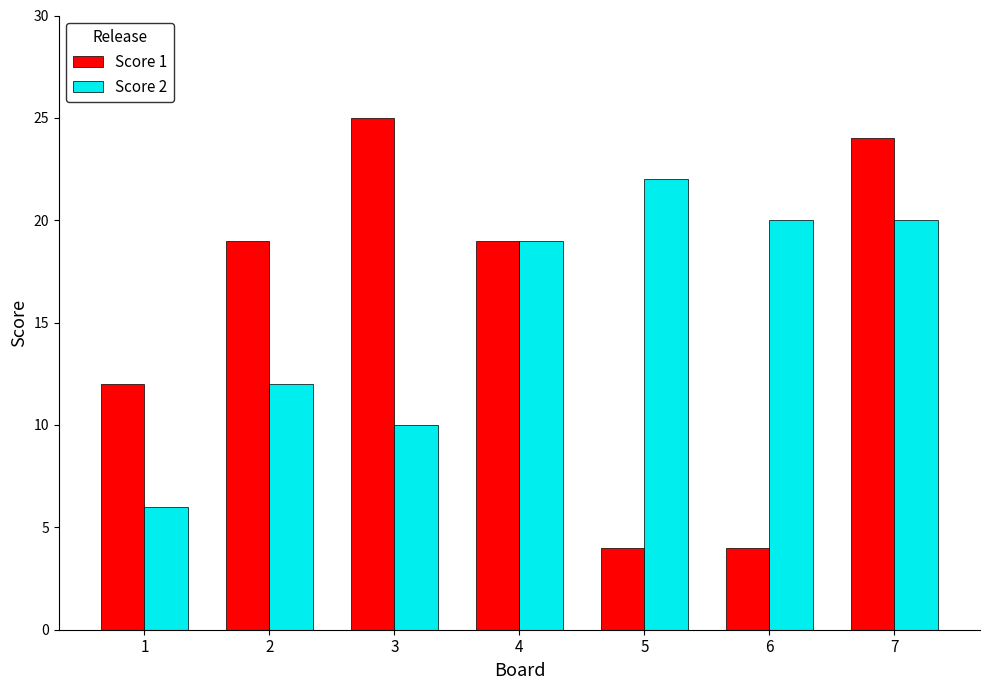

Where is Score 1 nearest to the value 14?

1